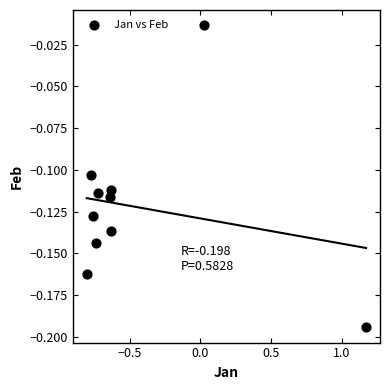

What is the range of X values (max minus min)?

2.0